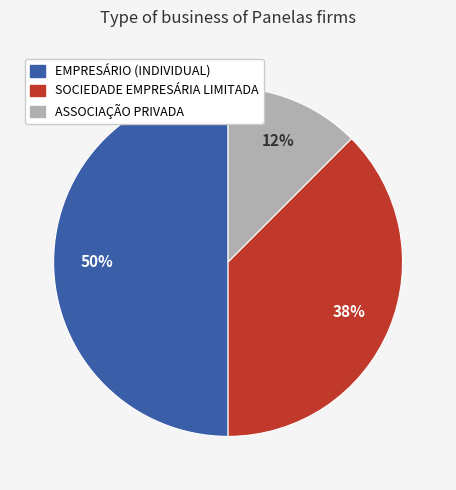

How many slices are in this pie chart?

3